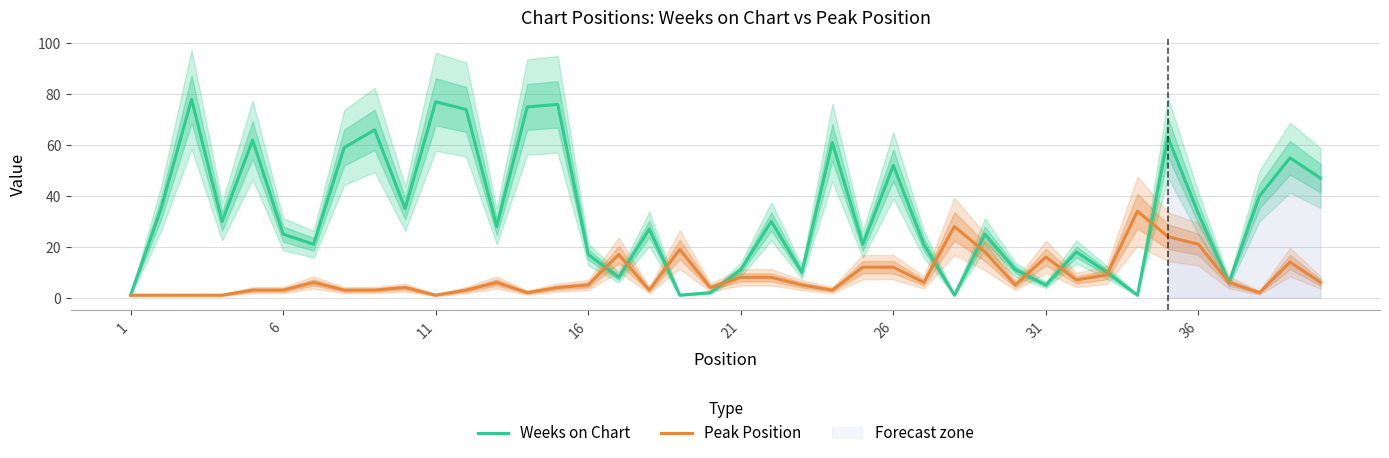

At which label does Weeks on Chart reach its minimum?

1